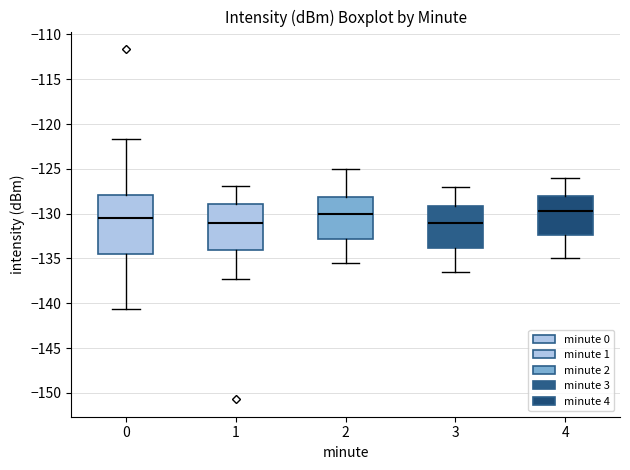

Where is the lower edge of the box at x = 1 on the y-axis? The values are not printed on the chart, so give them approximately, as read against the axis.

-134.0